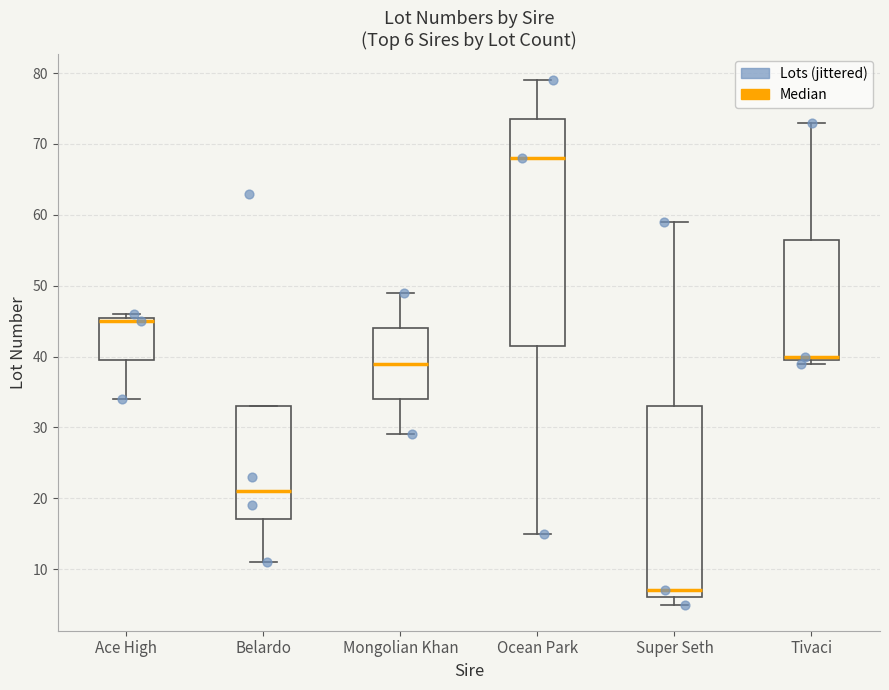

Which box's median line is the lowest?

Super Seth